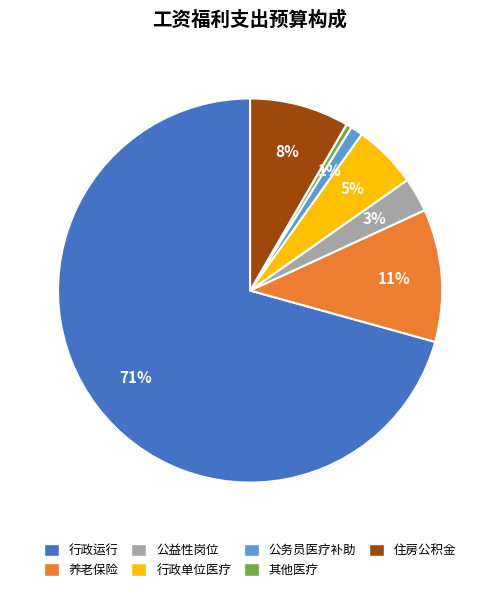

Is it true that 公益性岗位 is 11% of the pie?

False